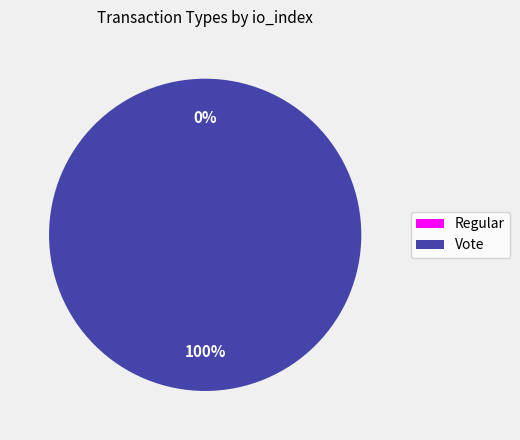

To the nearest percent, what percentage of the pie is Vote?

100%